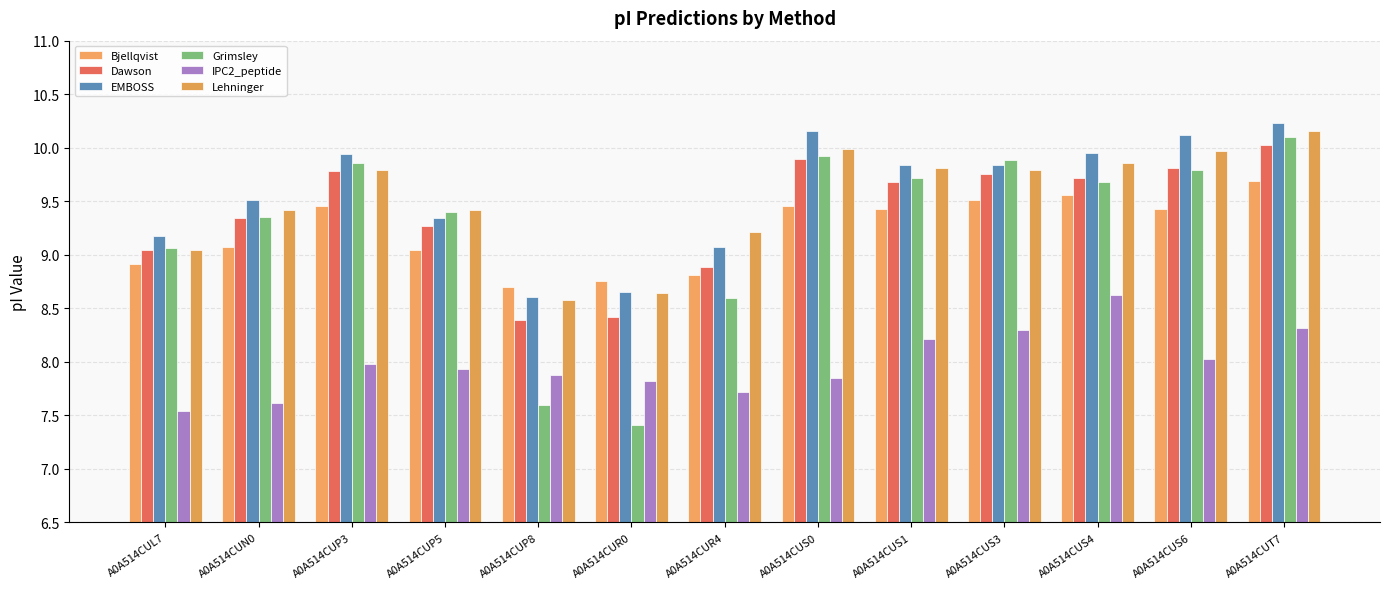

At which label is Lehninger closest to 9?

A0A514CUL7